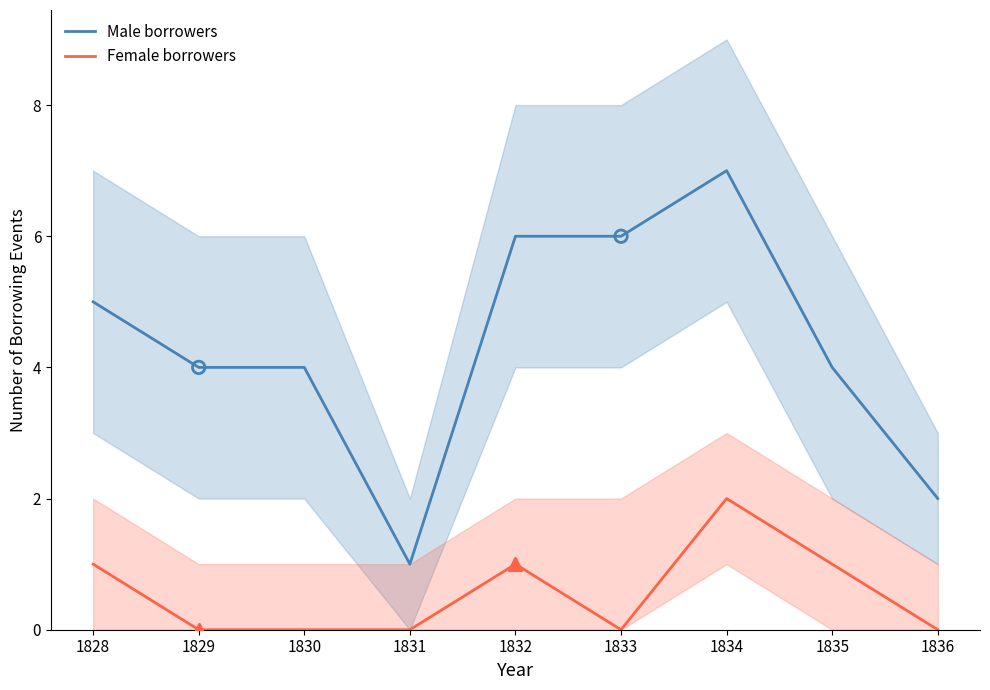

Which series contains the lowest Y value?

Female borrowers